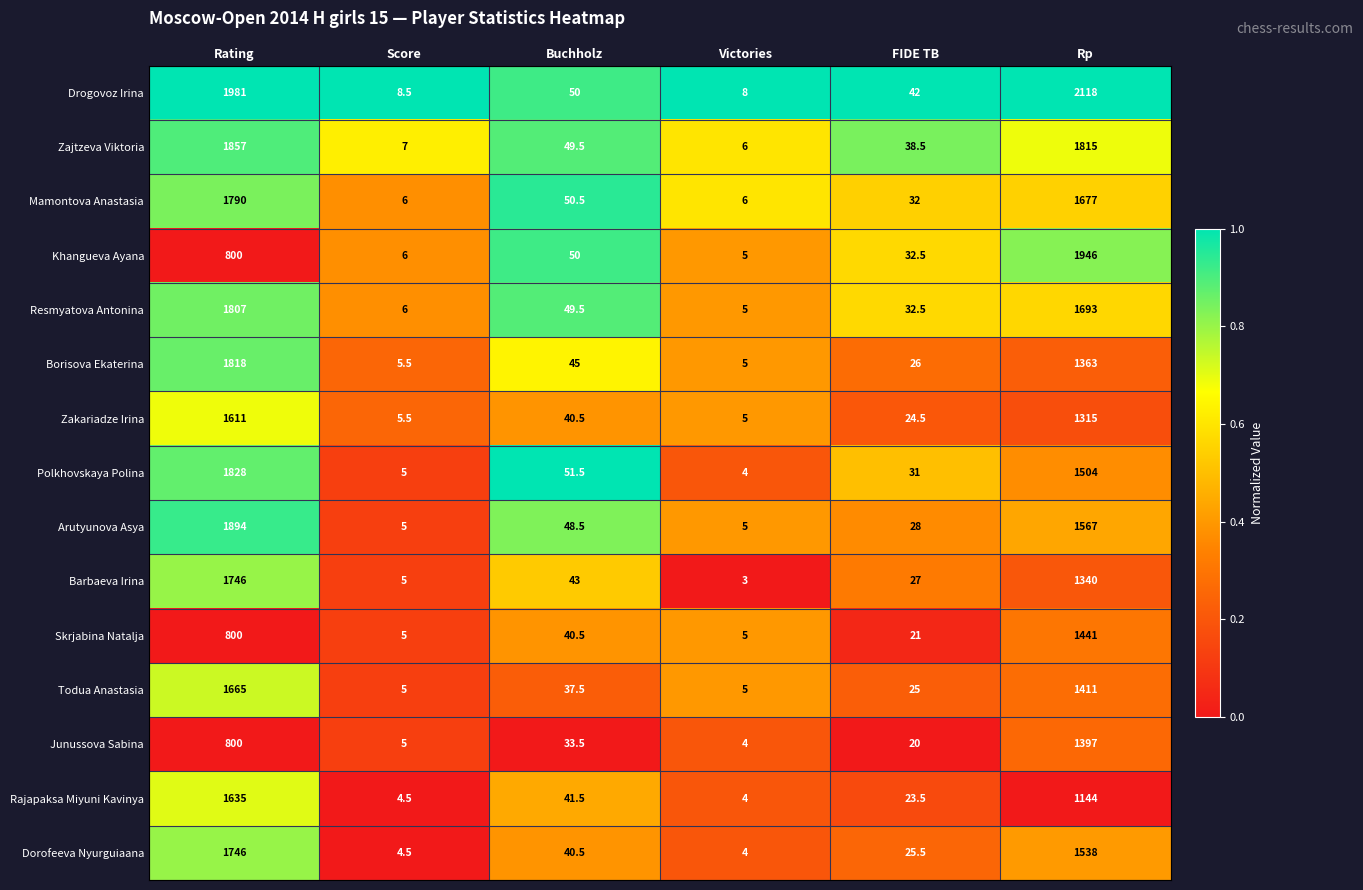

At which category is the sum across all series the highest?

Rating